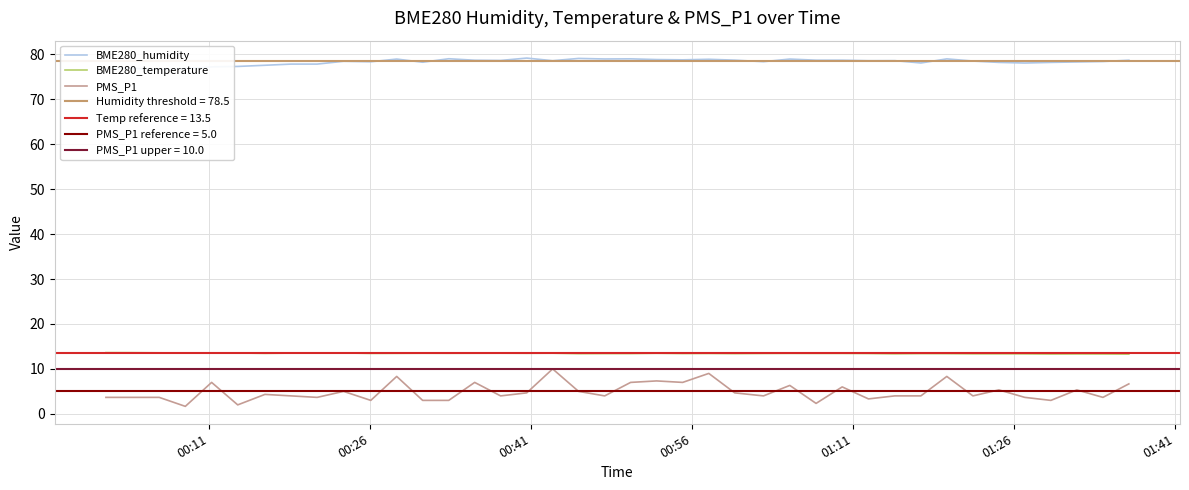

What is the highest value of the PMS_P1 series?

10.0